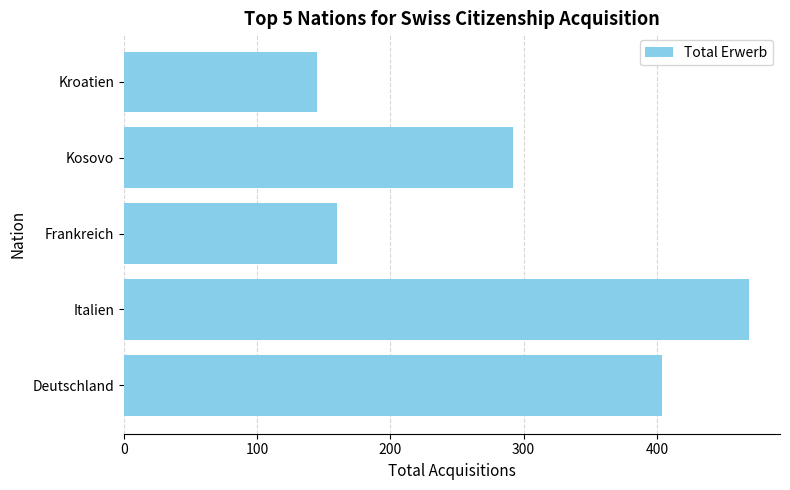

What is the greatest value displayed?

469